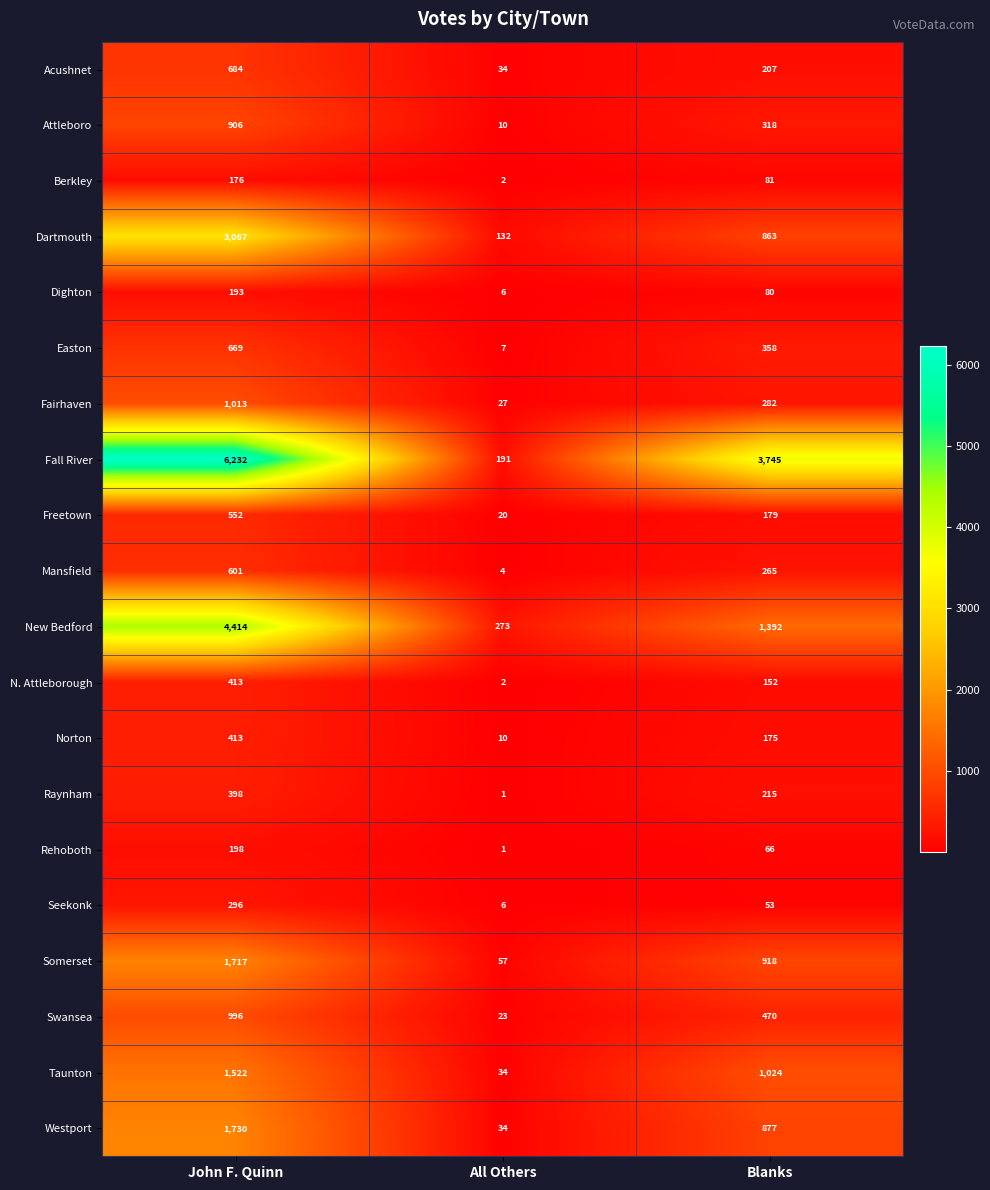

How many categories are shown in the chart?

3